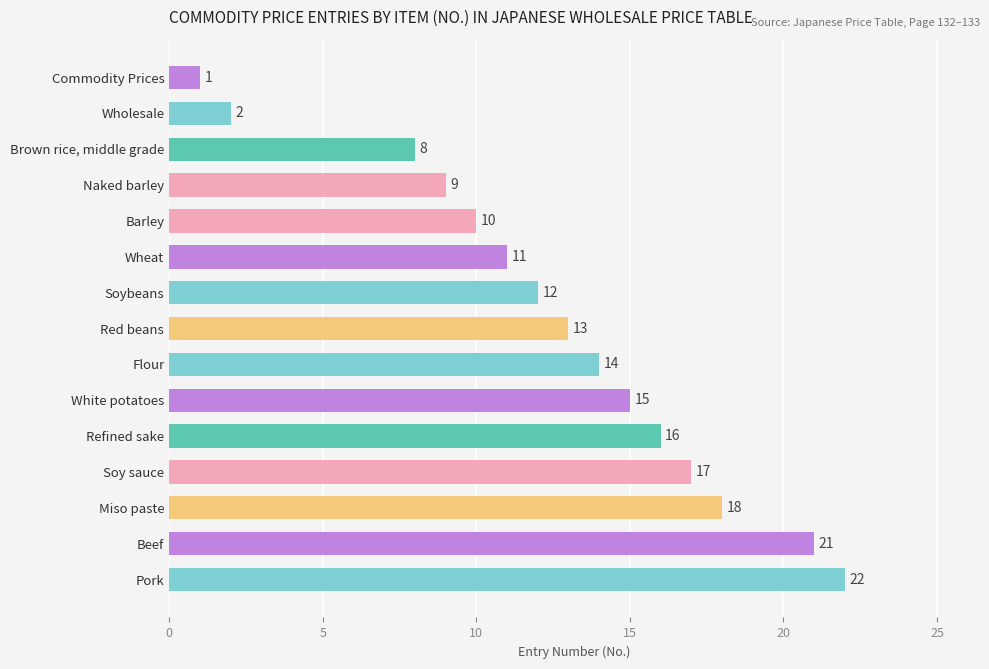

What is the value of the 14th bar from the top?

21